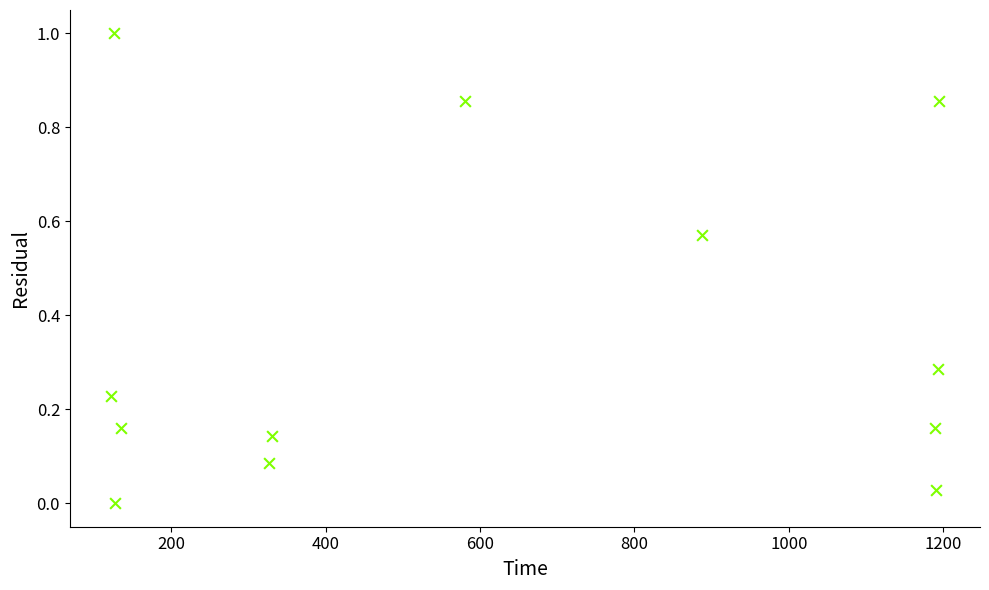

What is the average X value?

616.8